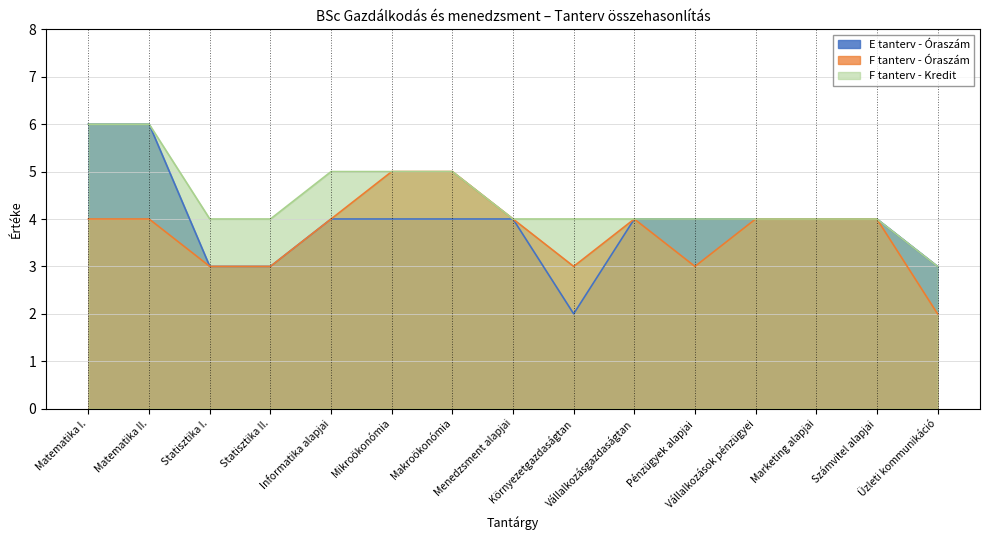

At which category does the chart reach its minimum across all series?

Környezetgazdaságtan